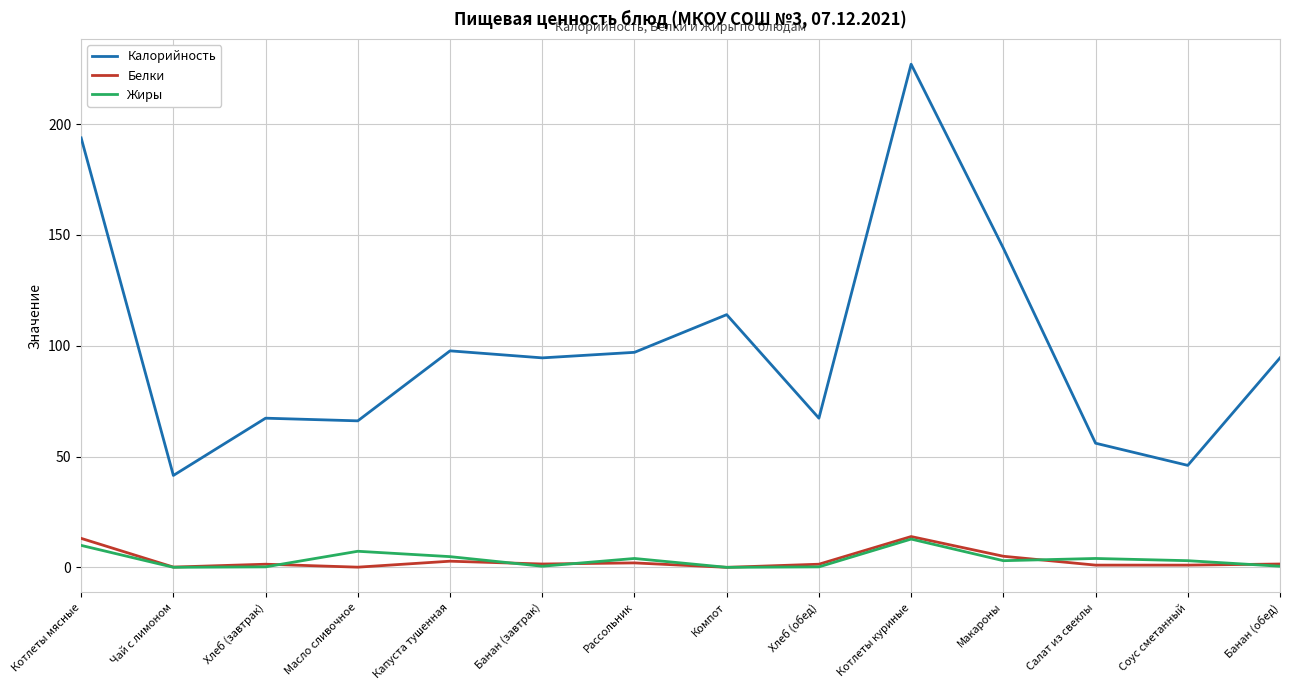

What is the sum of all Калорийность values?

1406.5